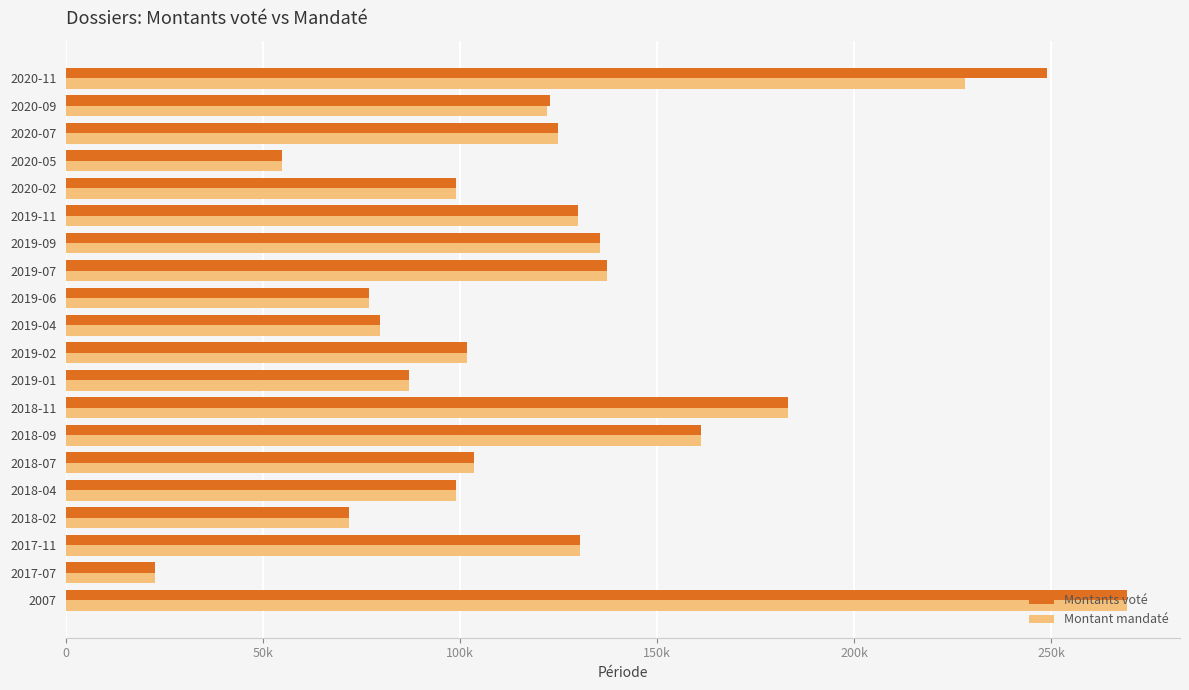

What are all the series names shown in the legend?

Montants voté, Montant mandaté